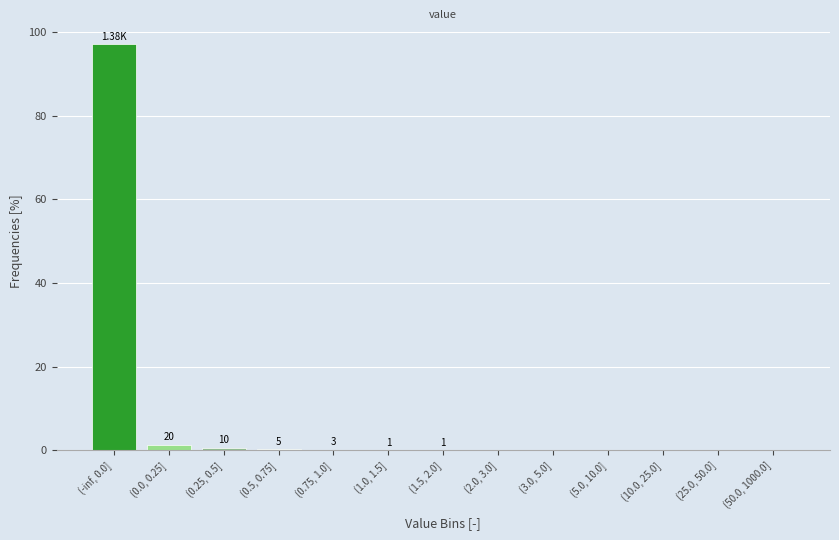

What is the sum of all values?

100.0